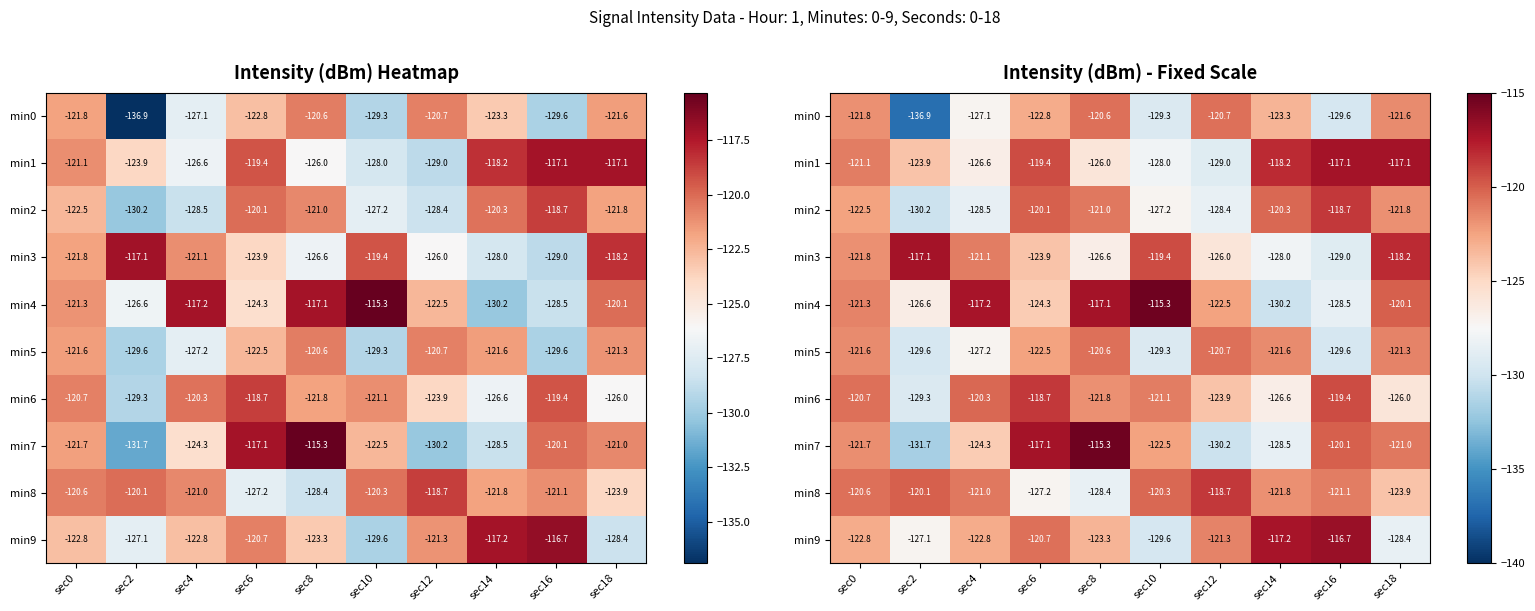

At which category does the chart reach its peak across all series?

sec10